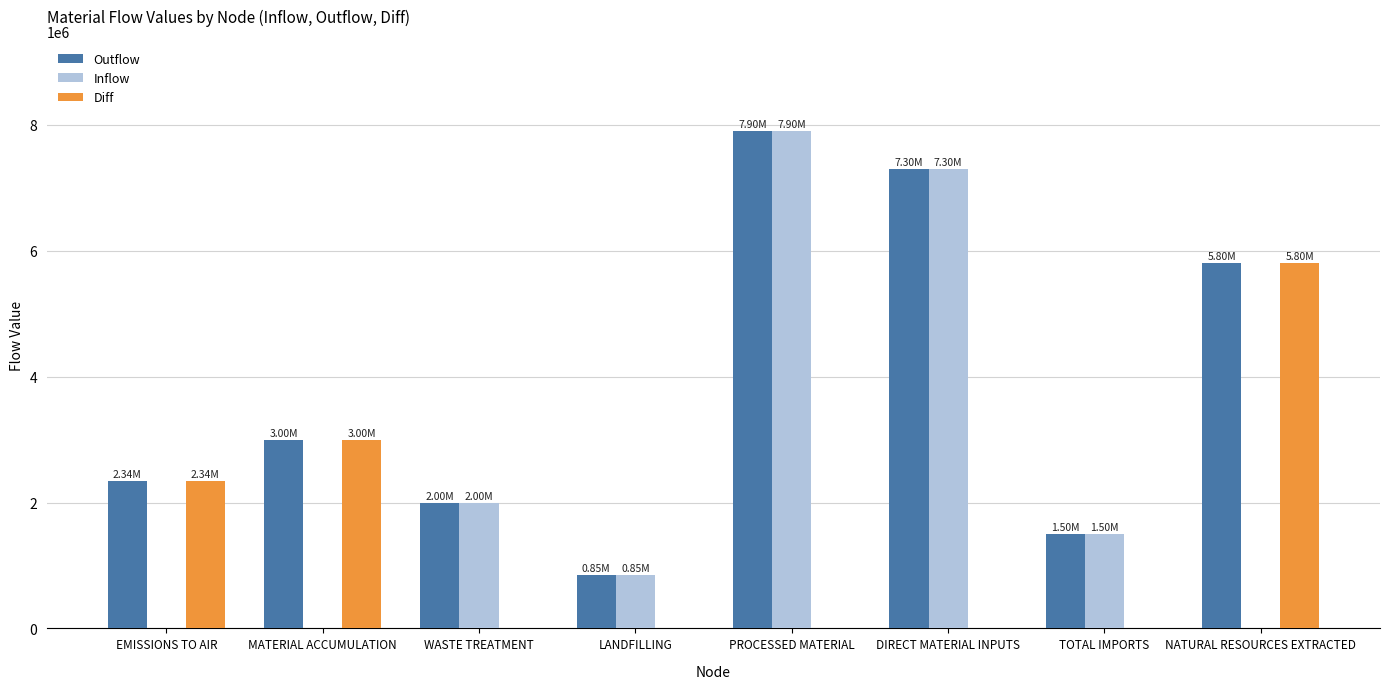

What are all the series names shown in the legend?

Outflow, Inflow, Diff